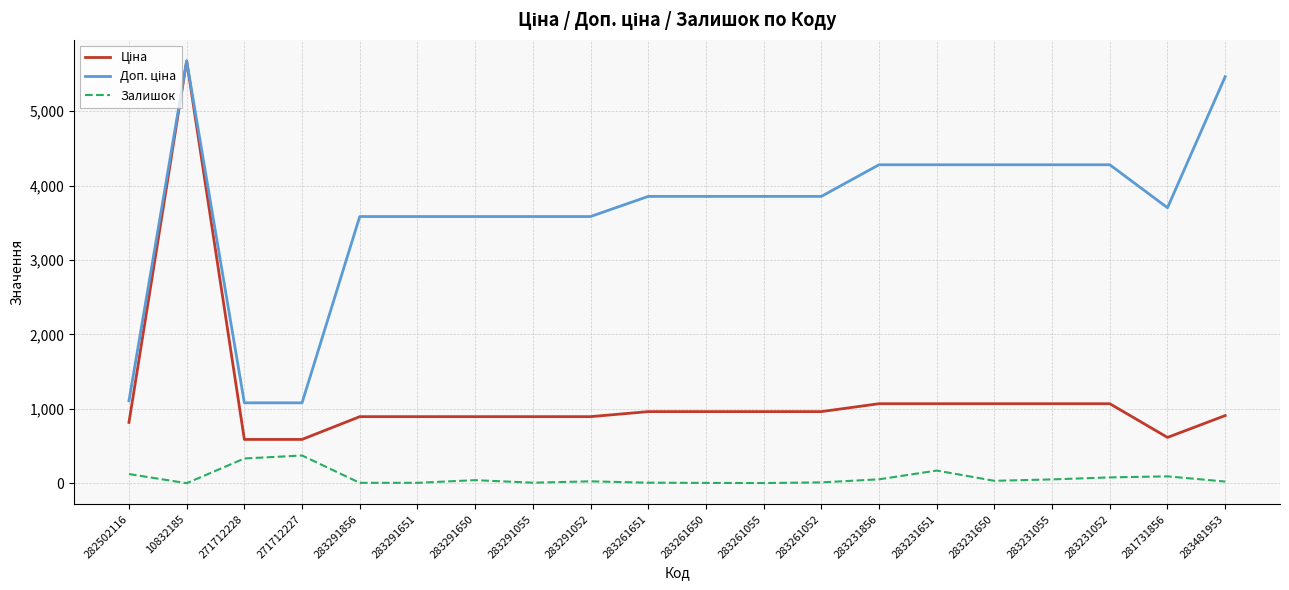

Is it true that Залишок equals 94.0 at 281731856?

True